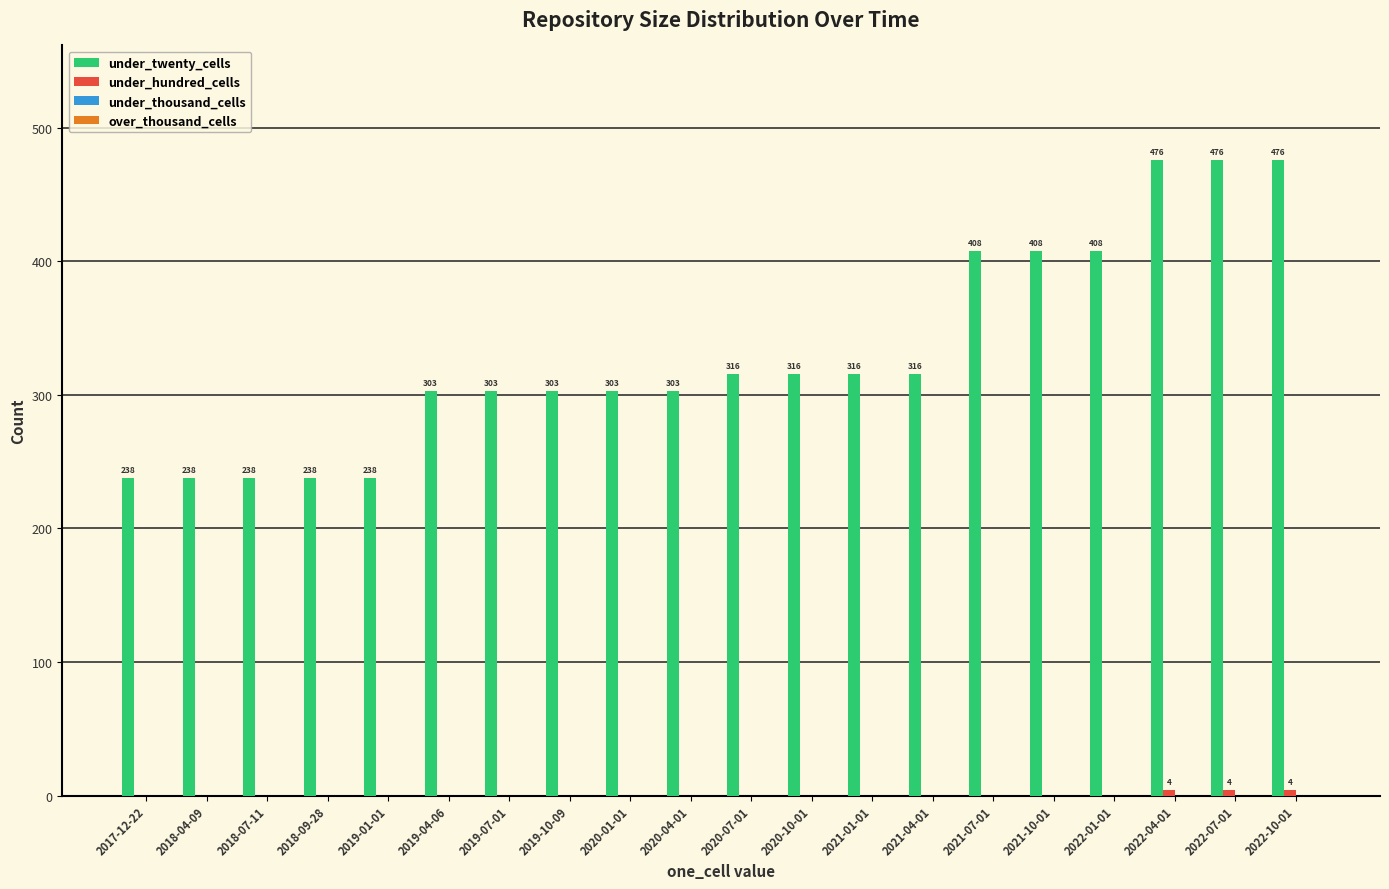

What is the total value across all series at 2021-04-01?

316